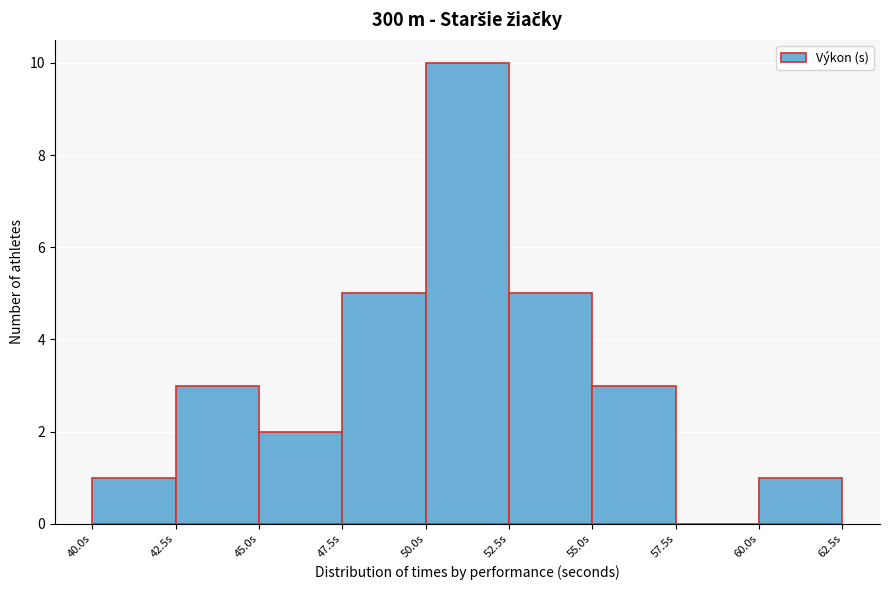

Reading left to right, list every bar in this chart as the range it spans on the x-axis followed by its height. The values are not printed on the chart, so give them approximately, as read against the axis.

40.0 to 42.5: 1
42.5 to 45.0: 3
45.0 to 47.5: 2
47.5 to 50.0: 5
50.0 to 52.5: 10
52.5 to 55.0: 5
55.0 to 57.5: 3
57.5 to 60.0: 0
60.0 to 62.5: 1